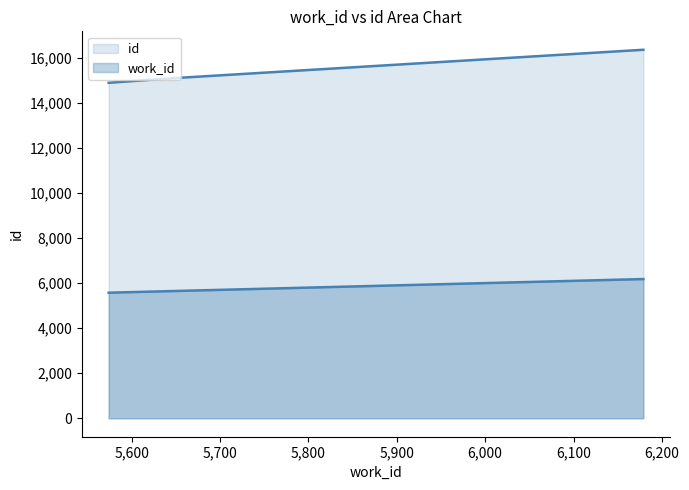

List the series in order of their peak value, highest first.

id, work_id